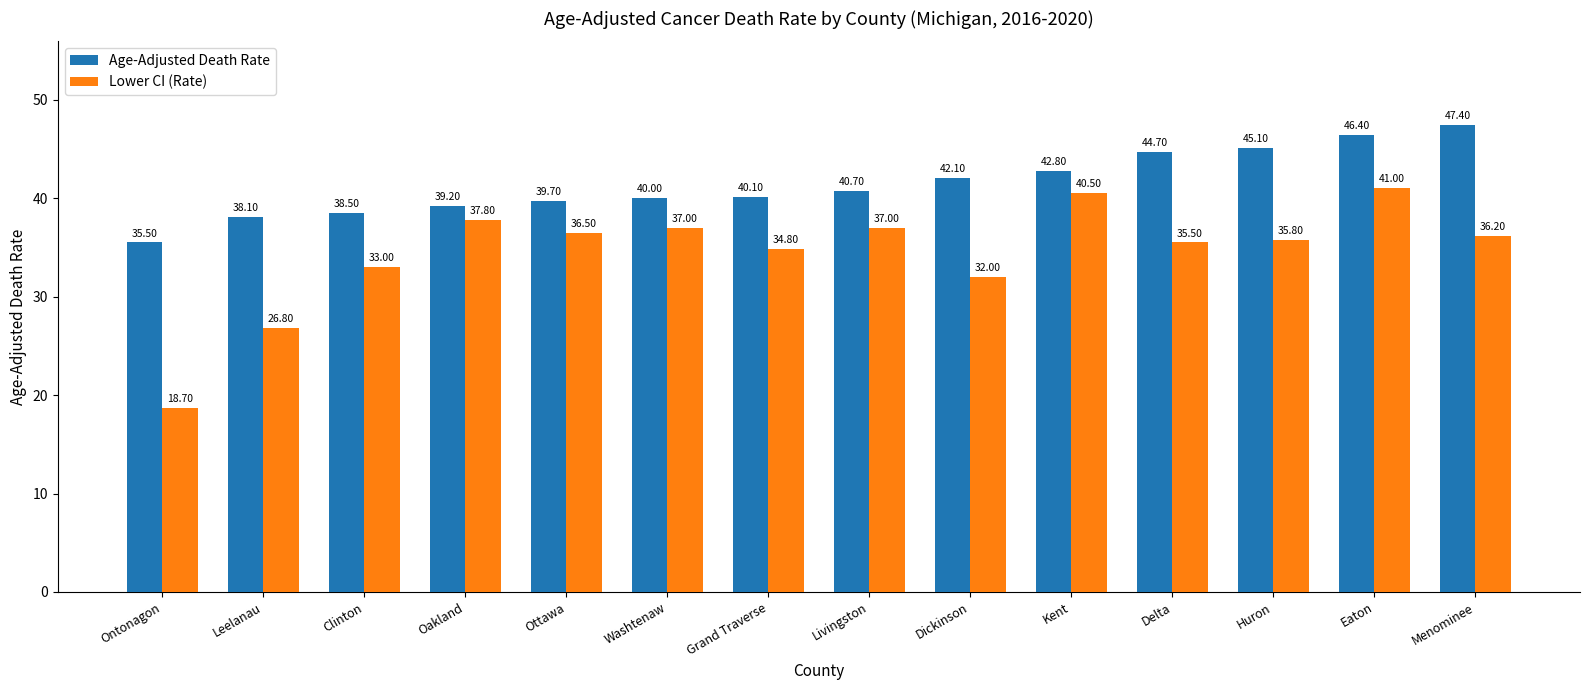

True or false: Age-Adjusted Death Rate has a value of 49.8 at Leelanau.

False